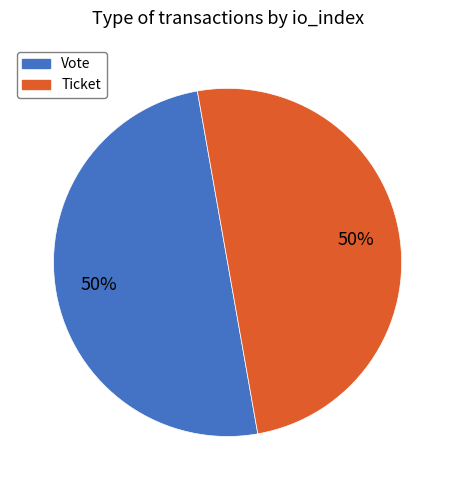

Is the sum of Vote and Ticket greater than half?

Yes